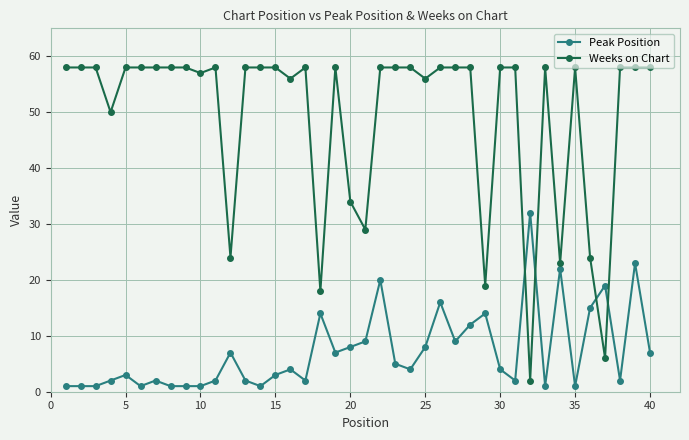

Is this an area chart (filled region under the line)?

No